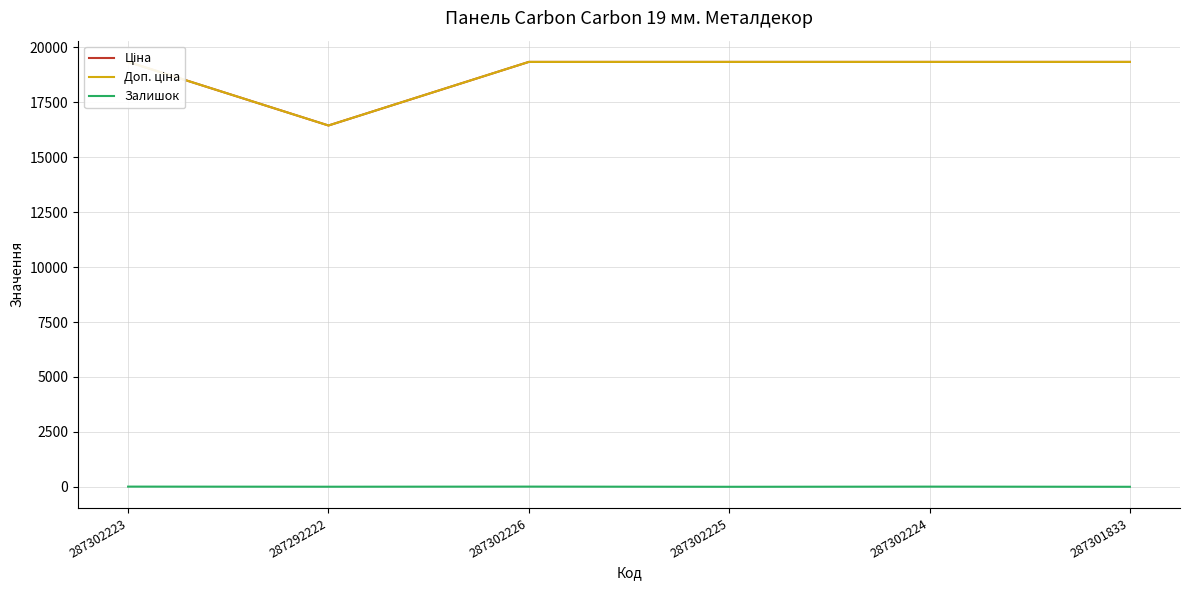

Reading left to right, extract all data points from this chart.

Ціна: 19343.1	16448.2	19343.1	19343.1	19343.1	19343.1
Доп. ціна: 19343.1	16448.2	19343.1	19343.1	19343.1	19343.1
Залишок: 8.0	3.0	8.0	0.0	7.0	0.0